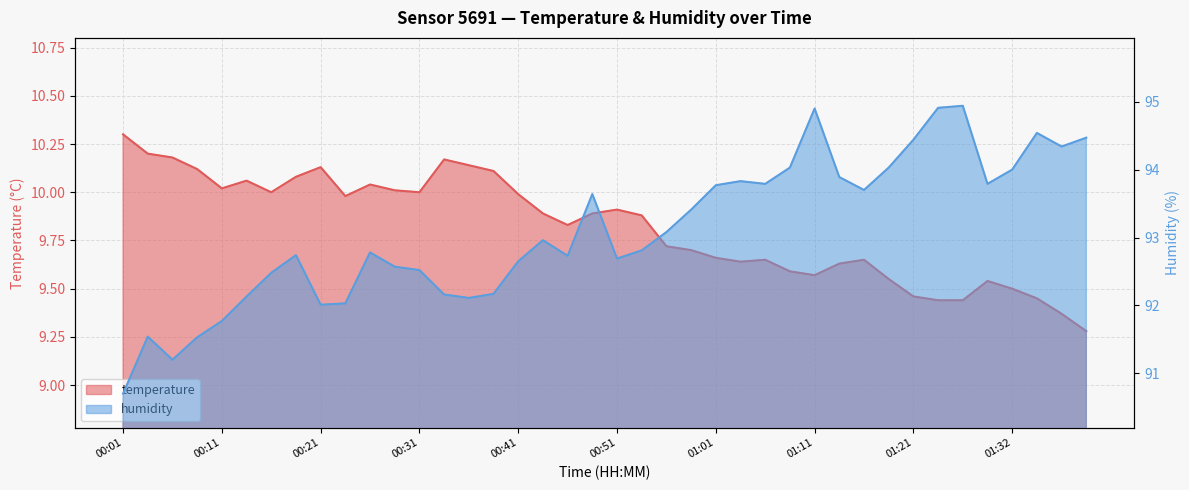

What is the spread (max minus min) of values at 01:09?

84.4